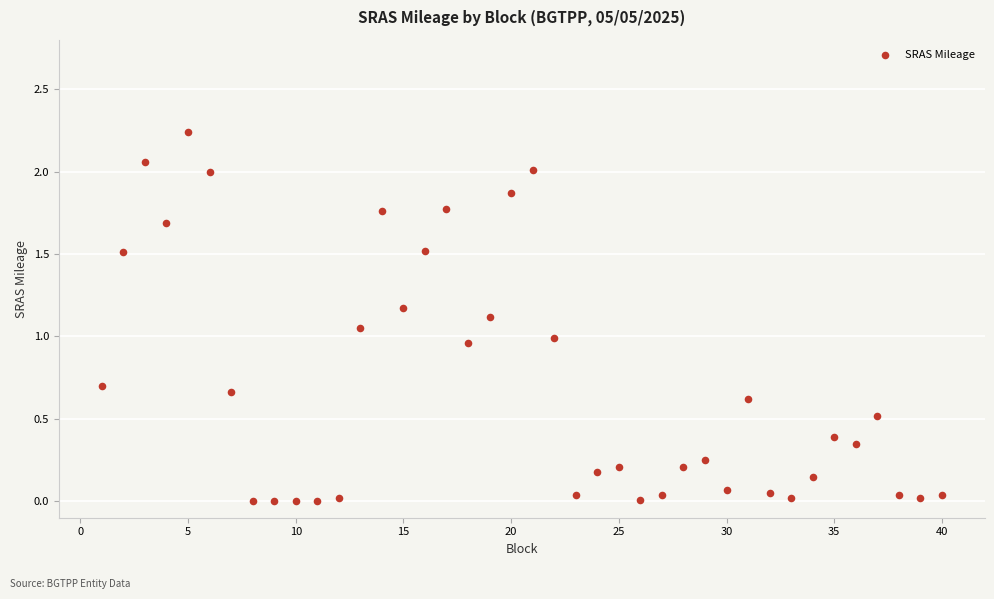

What is the range of X values (max minus min)?

39.0